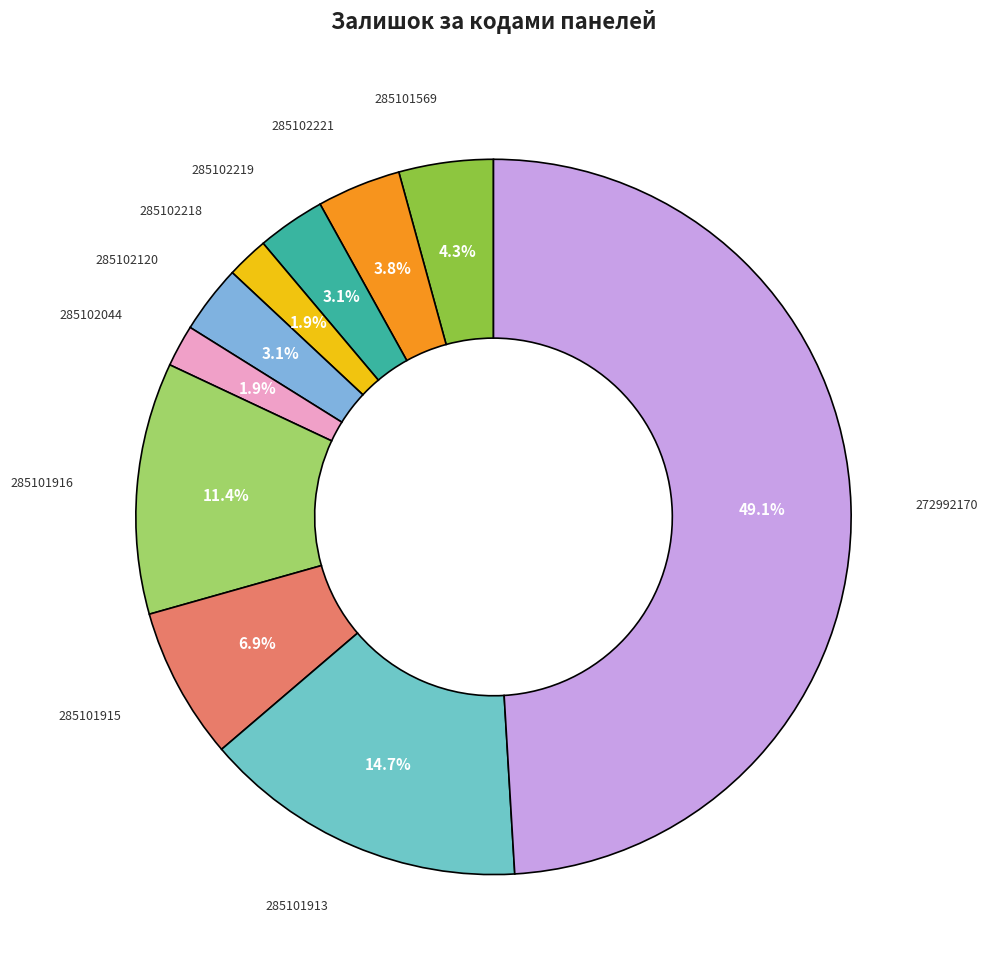

To the nearest percent, what is the average slice percentage?

10%